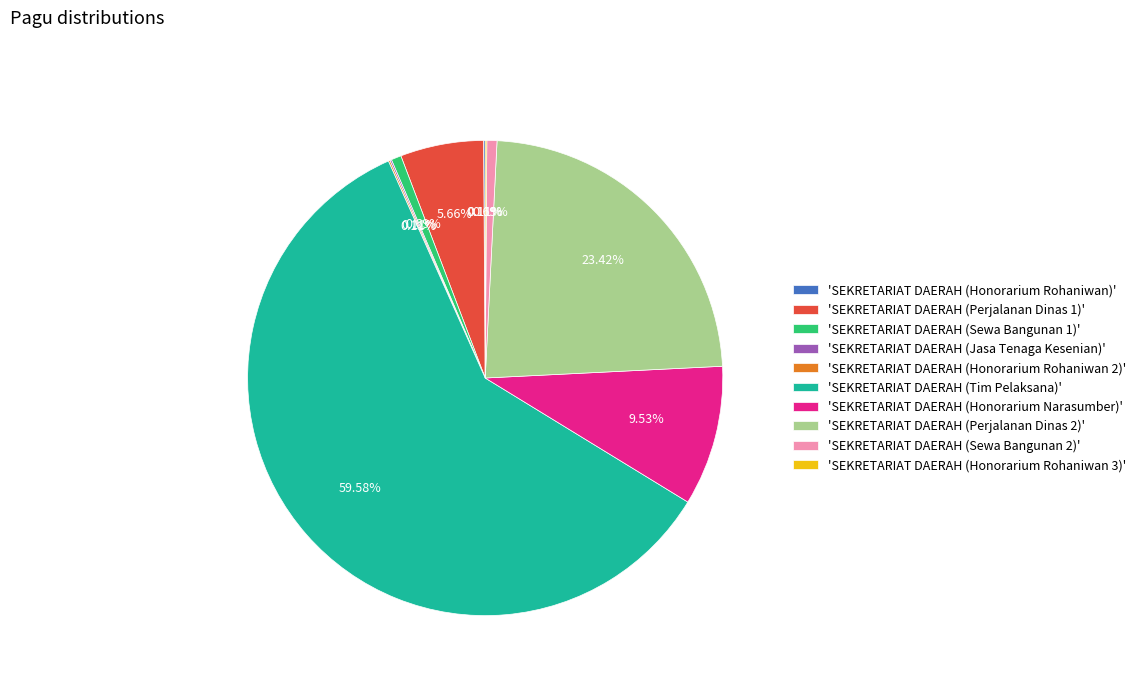

Which has a higher value, 'SEKRETARIAT DAERAH (Tim Pelaksana)' or 'SEKRETARIAT DAERAH (Perjalanan Dinas 1)'?

'SEKRETARIAT DAERAH (Tim Pelaksana)'